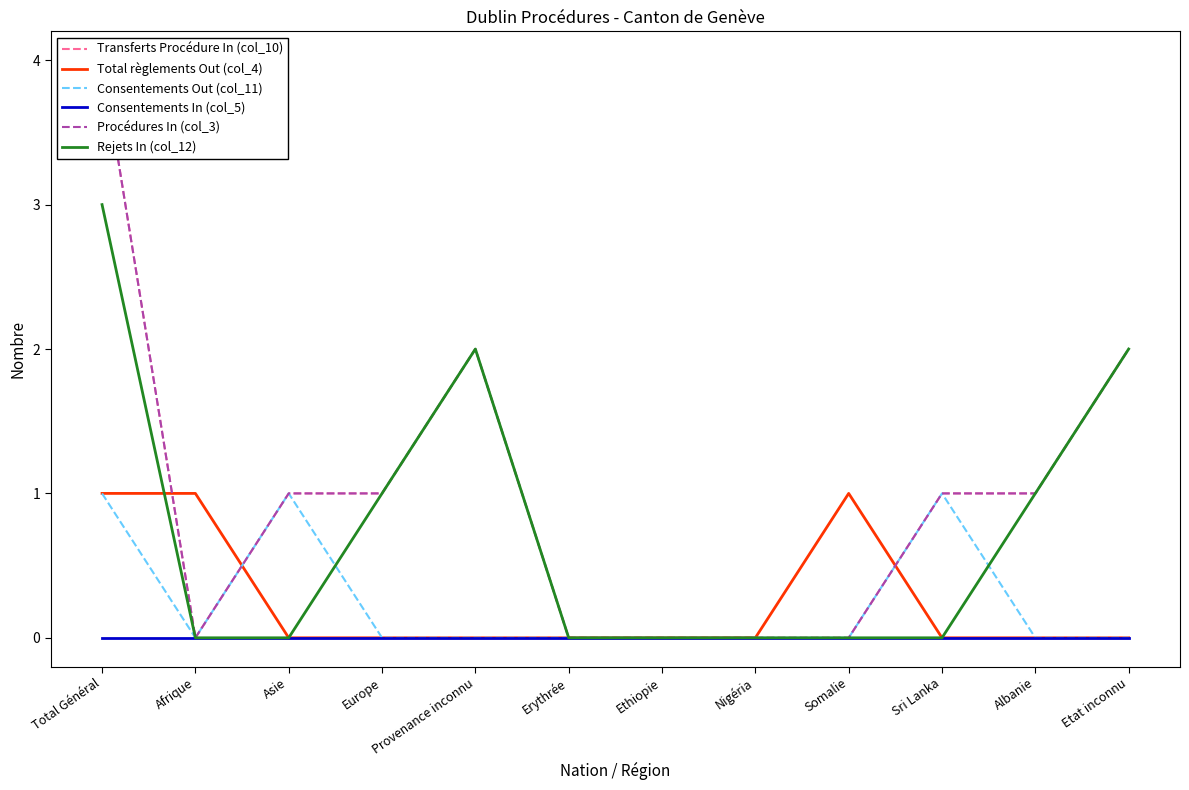

What is the difference between the maximum and minimum values in the Rejets In (col_12) series?

3